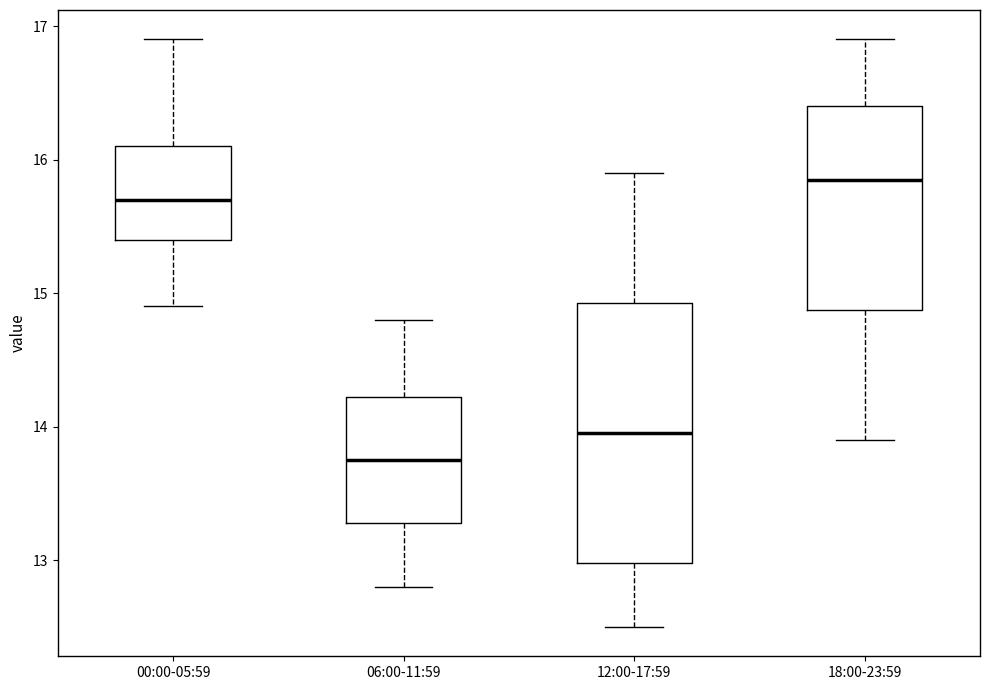

Reading left to right, read every box against the y-axis: the position of its median line, the range the box covers, and the ends of its whiskers. The values are not printed on the chart, so give them approximately, as read against the axis.

00:00-05:59: median 15.7, box 15.4 to 16.1, whiskers 14.9 to 16.9
06:00-11:59: median 13.8, box 13.3 to 14.2, whiskers 12.8 to 14.8
12:00-17:59: median 14.0, box 13.0 to 14.9, whiskers 12.5 to 15.9
18:00-23:59: median 15.9, box 14.9 to 16.4, whiskers 13.9 to 16.9